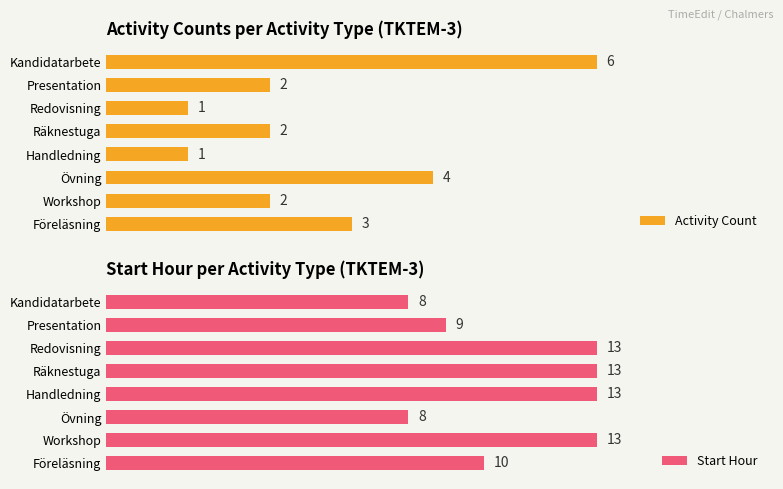

What is the highest value of the Start Hour series?

13